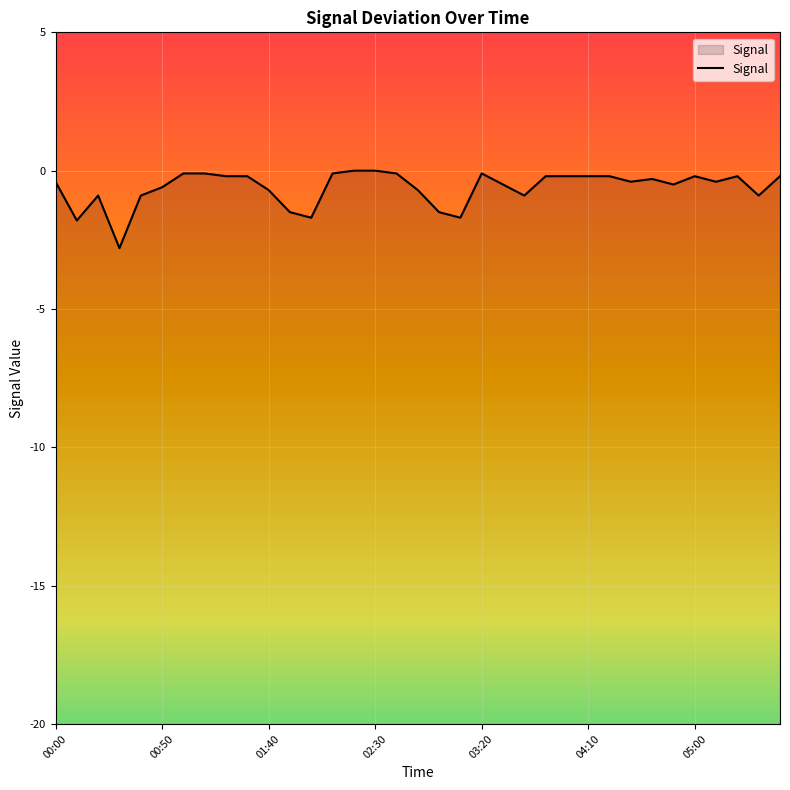

What is the minimum value shown in the chart?

-2.8